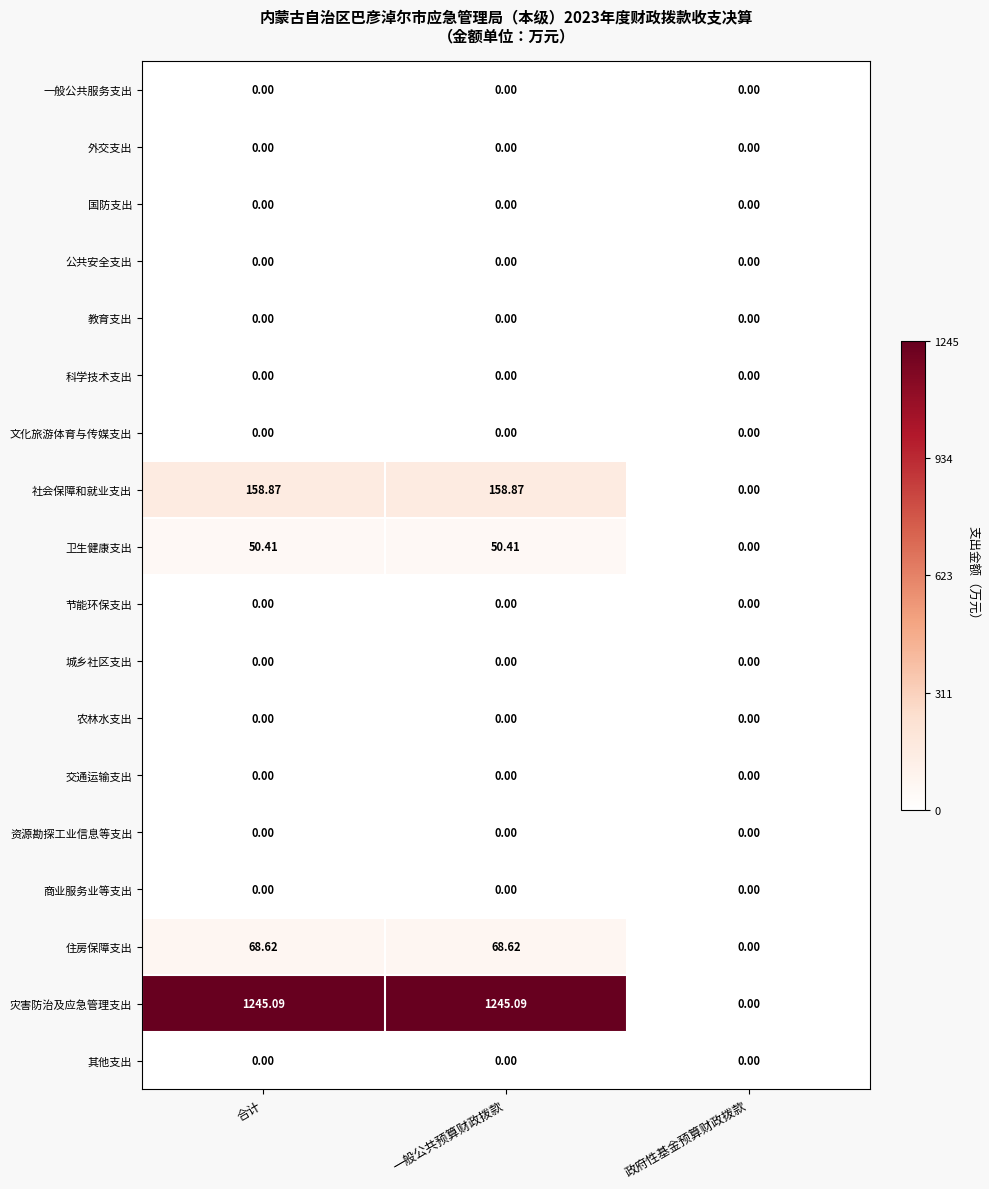

Which series has the largest total across all categories?

灾害防治及应急管理支出